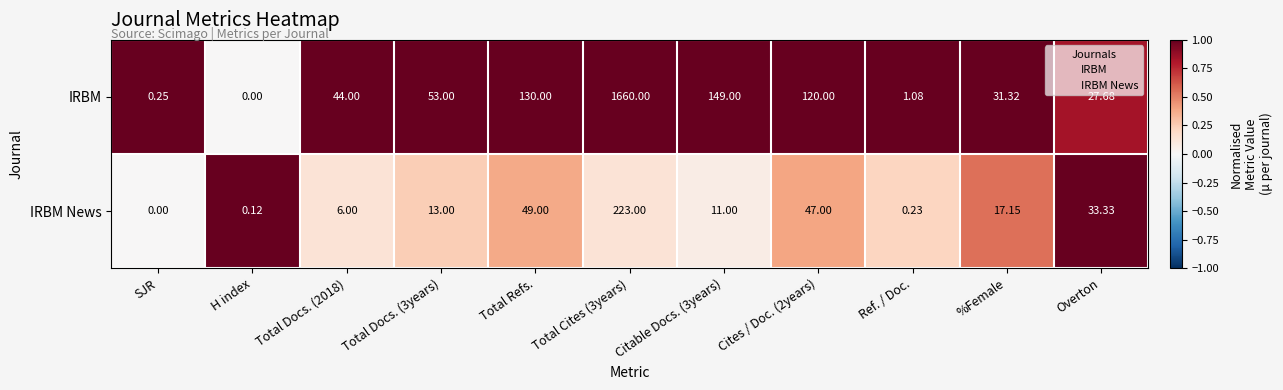

Count the number of categories in the chart.

11